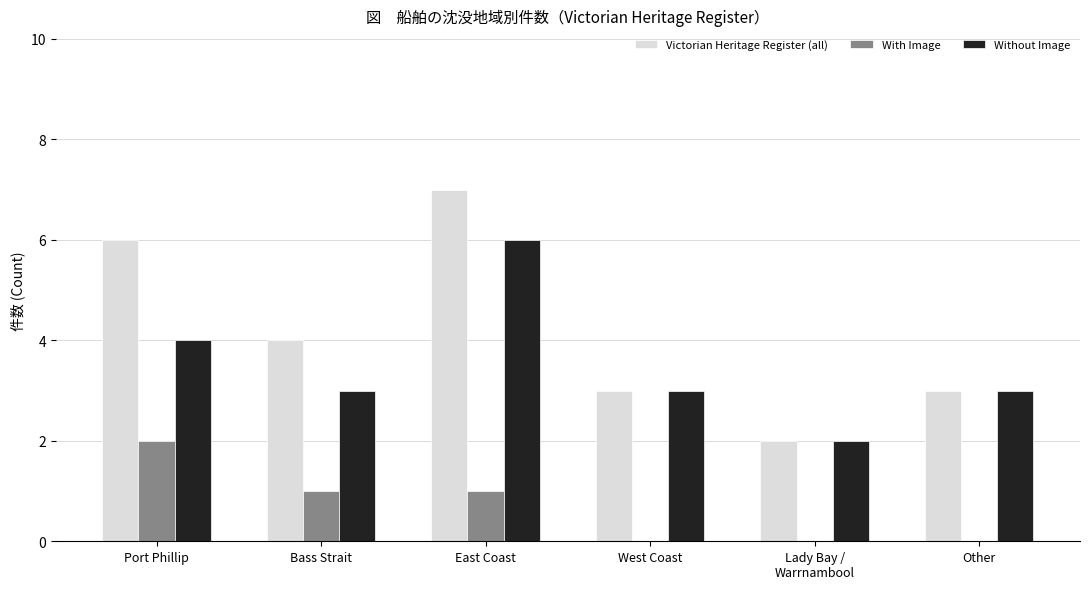

Are the bars grouped side by side (vs. stacked)?

Yes